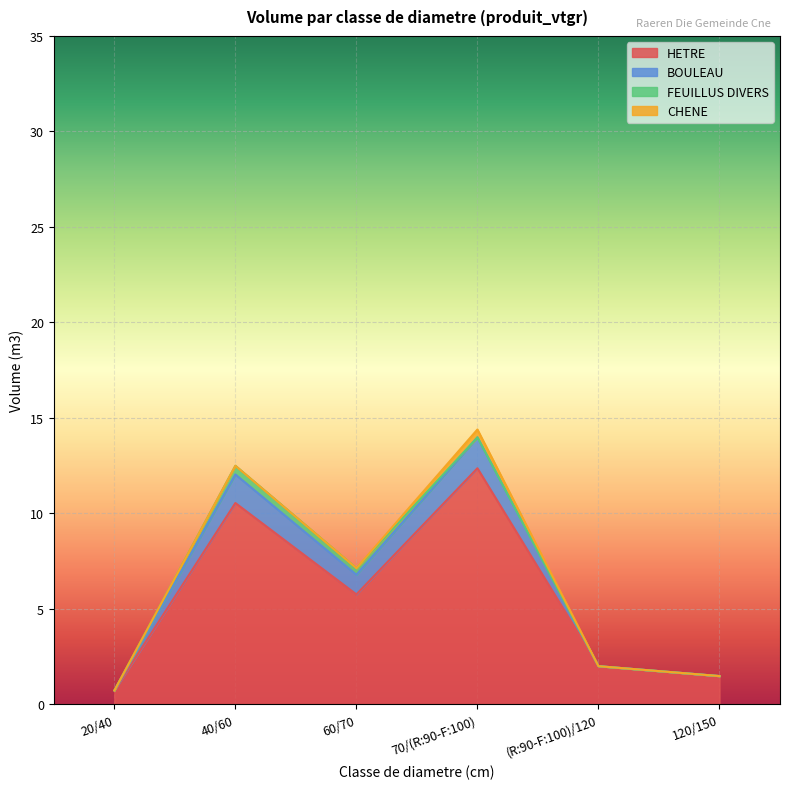

What is the total value across all series at (R:90-F:100)/120?

2.0